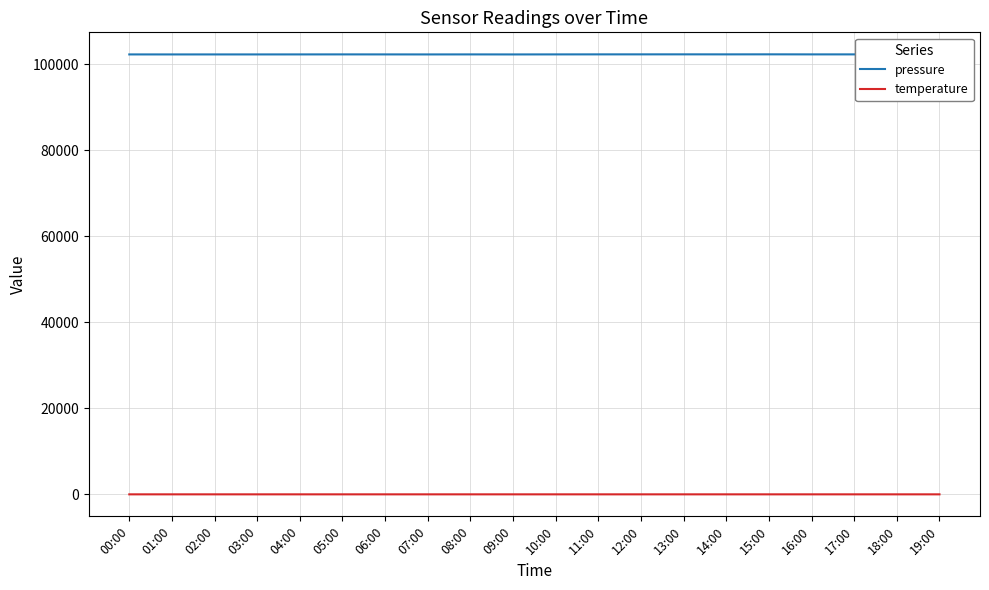

Which series has the largest range (max minus min)?

pressure